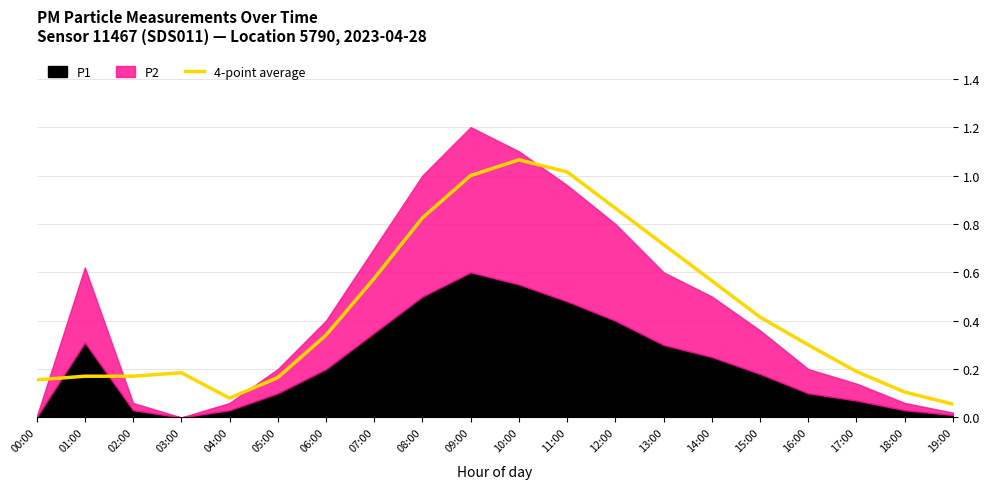

What is the average value?

0.4